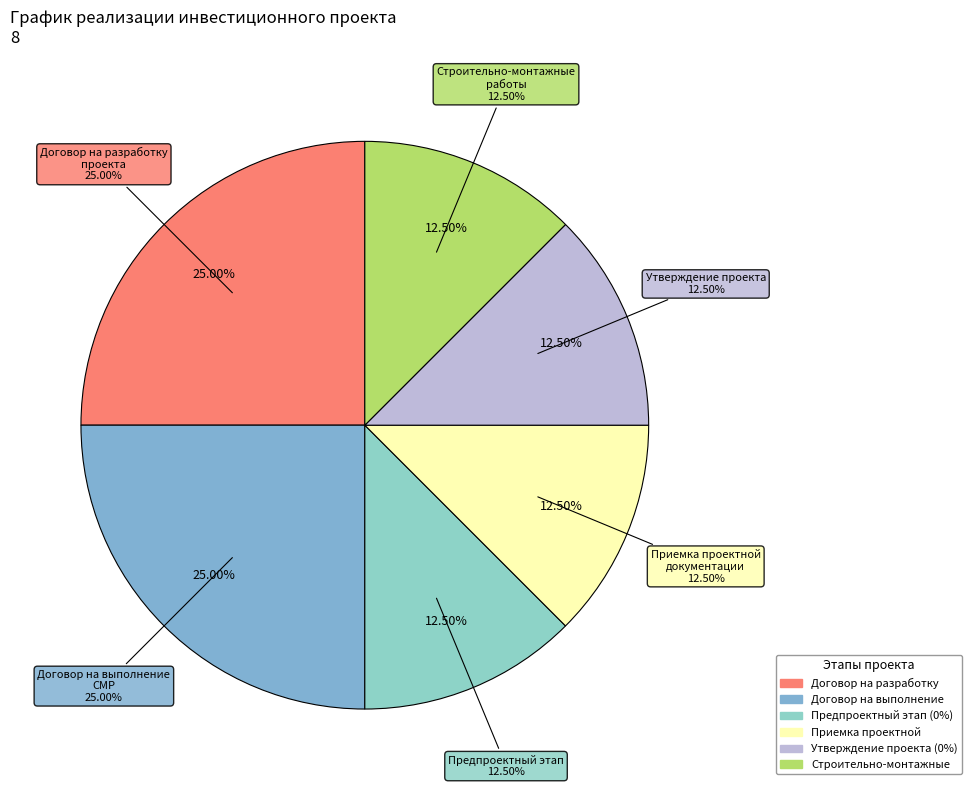

Does Утверждение платы за ТП represent more than half of the total?

No